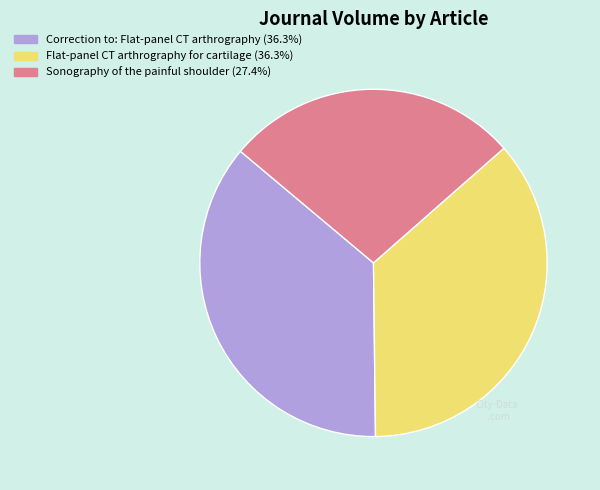

Is there any slice that represents more than half of the pie?

No